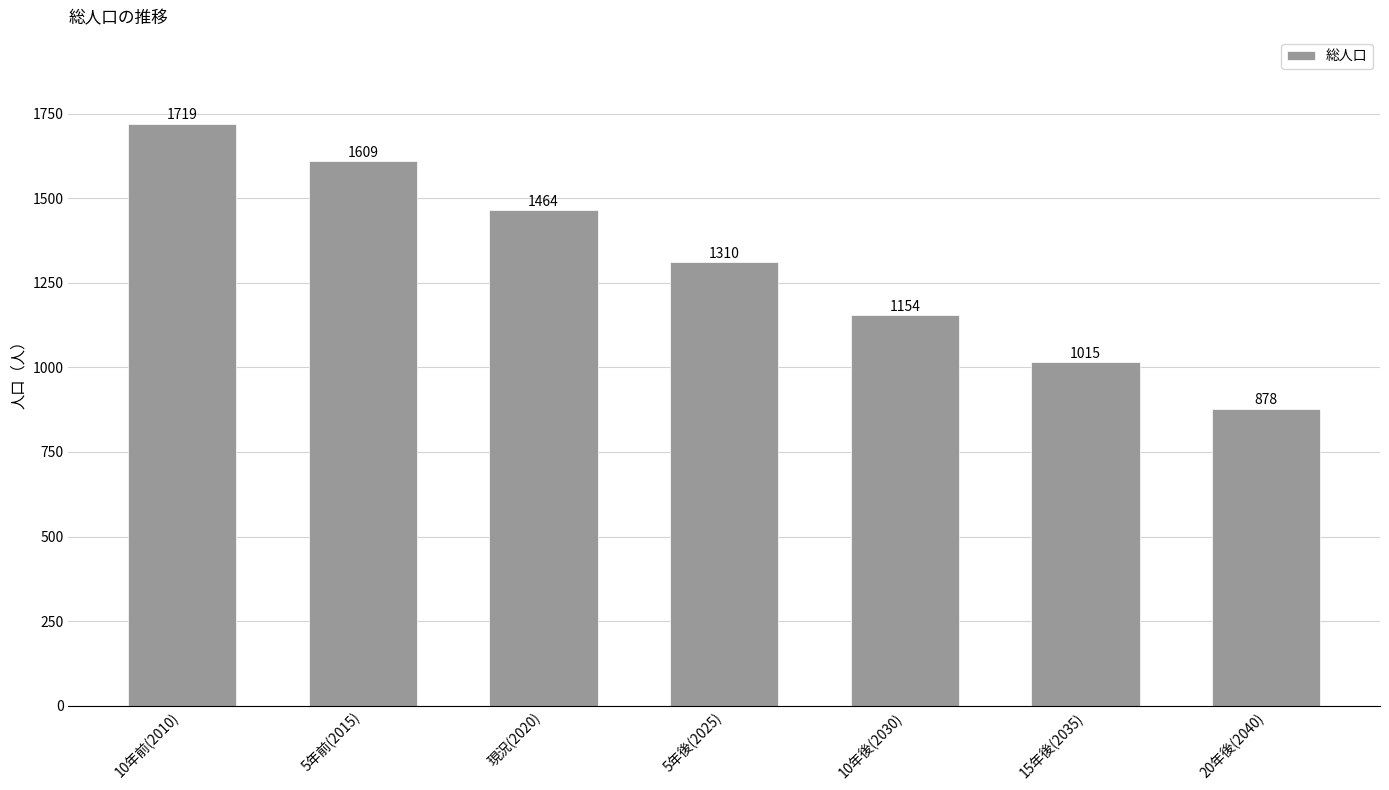

True or false: the data shows 1464 at 現況(2020).

True